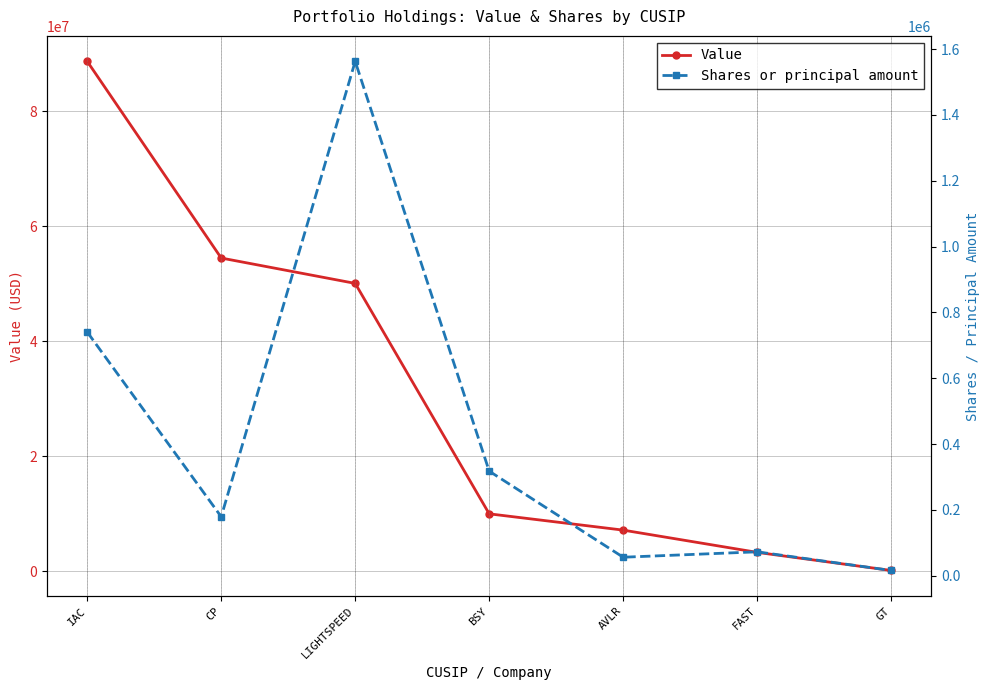

What is the difference between the maximum and second lowest values in the Shares or principal amount series?

1506452